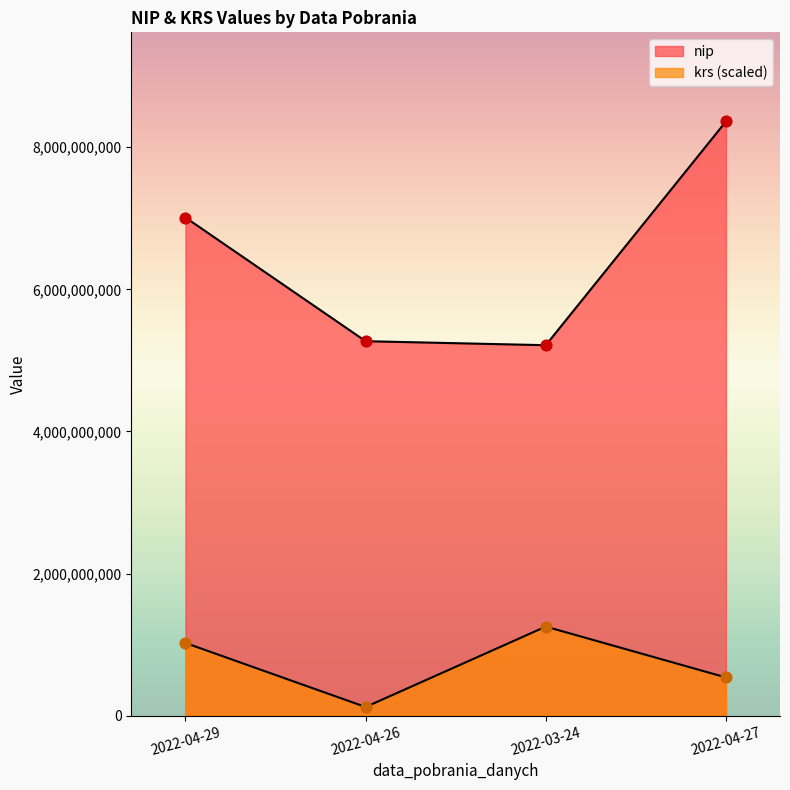

Which series contains the highest Y value?

nip